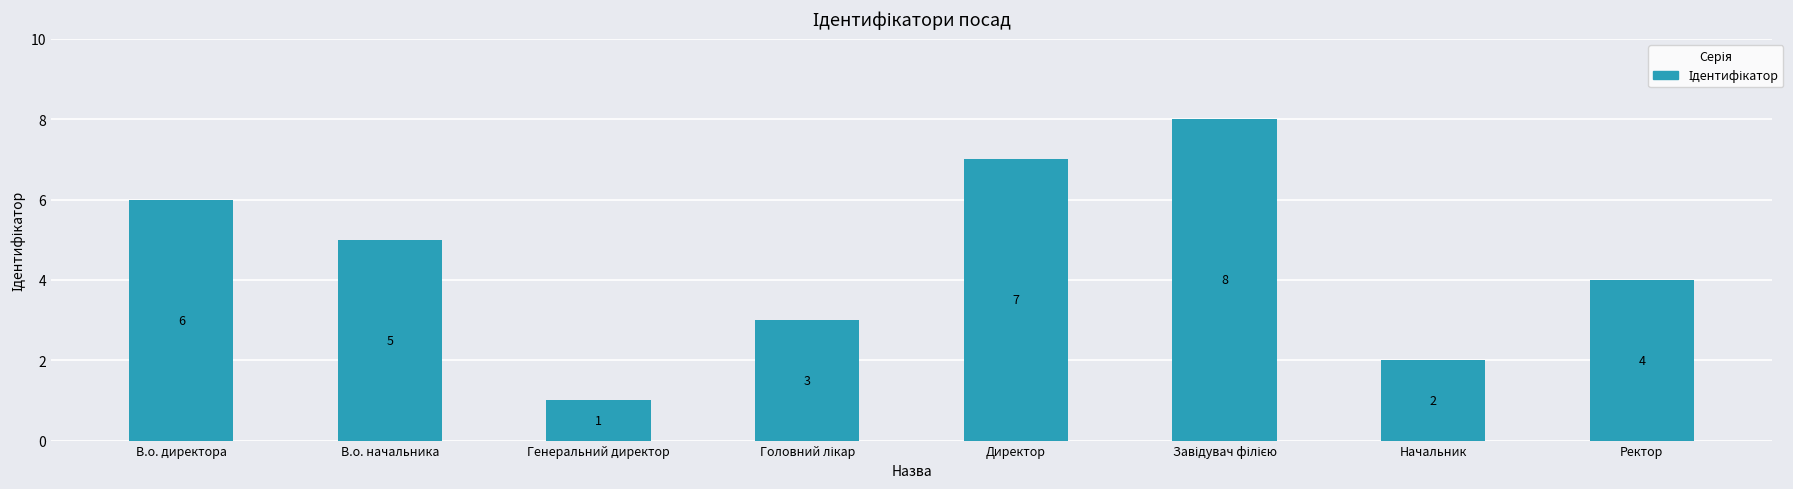

What is the difference between the maximum and second lowest values?

6